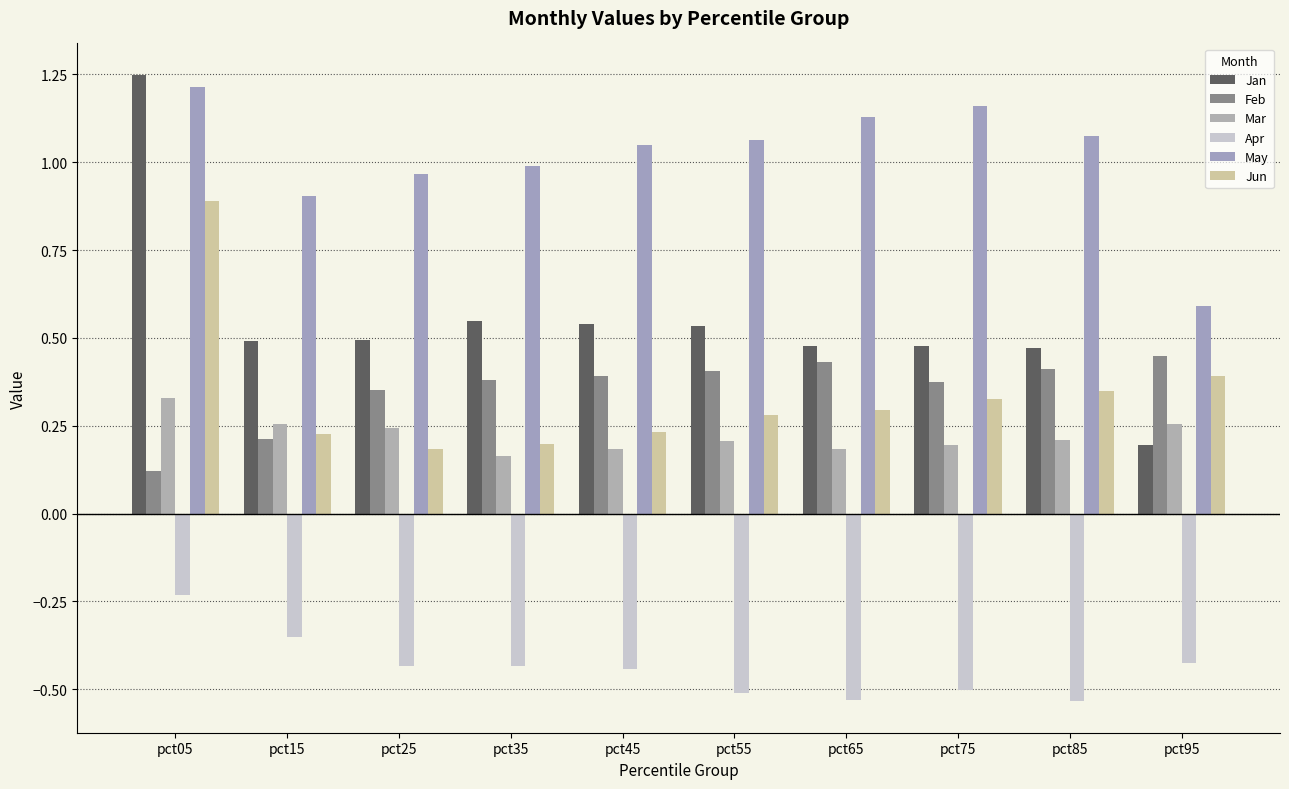

Which series changed the most between pct15 and pct55?

Feb